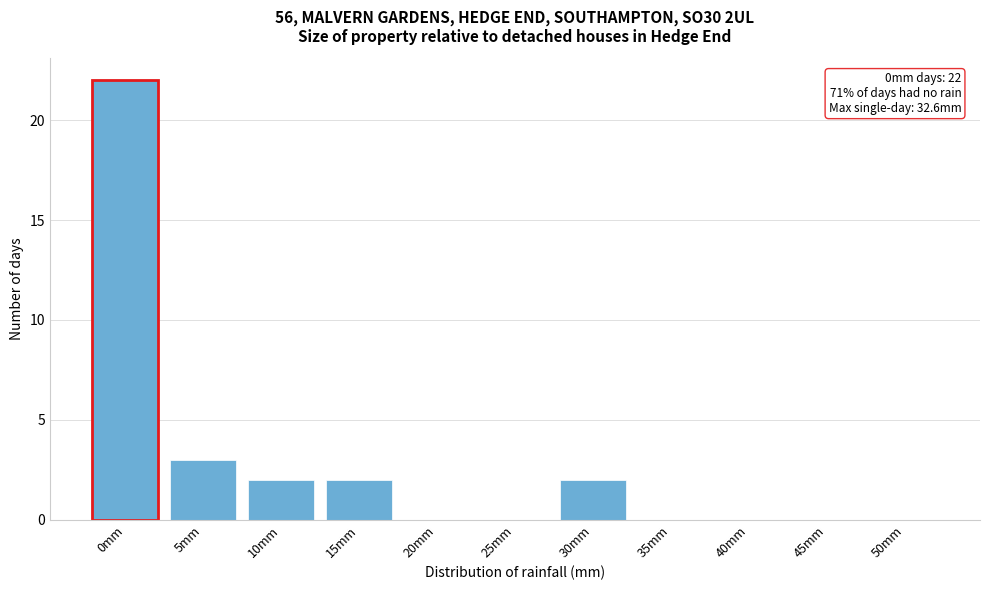

Reading left to right, extract all data points from this chart.

0mm=22	5mm=3	10mm=2	15mm=2	20mm=0	25mm=0	30mm=2	35mm=0	40mm=0	45mm=0	50mm=0